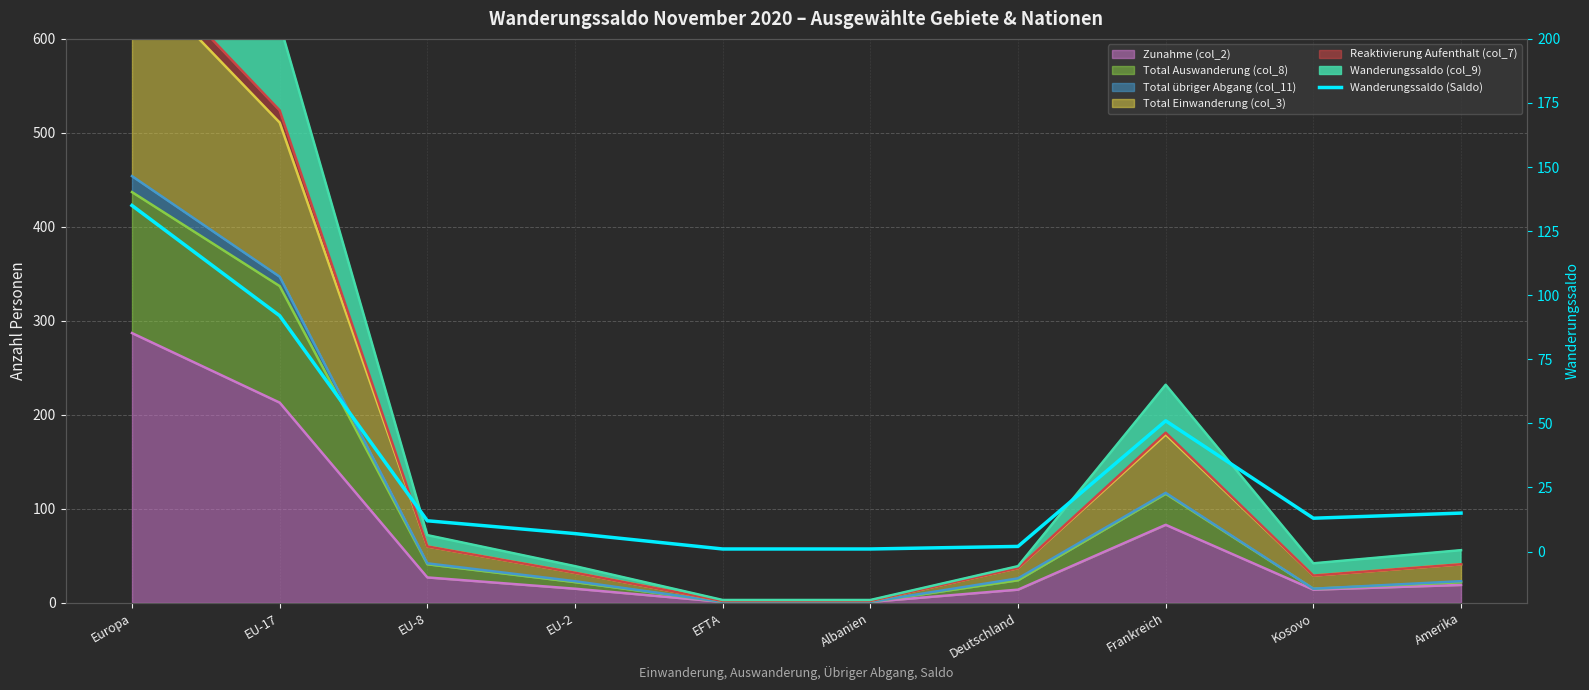

Approximately how many times larger is the value at Deutschland compared to EFTA?

2.0